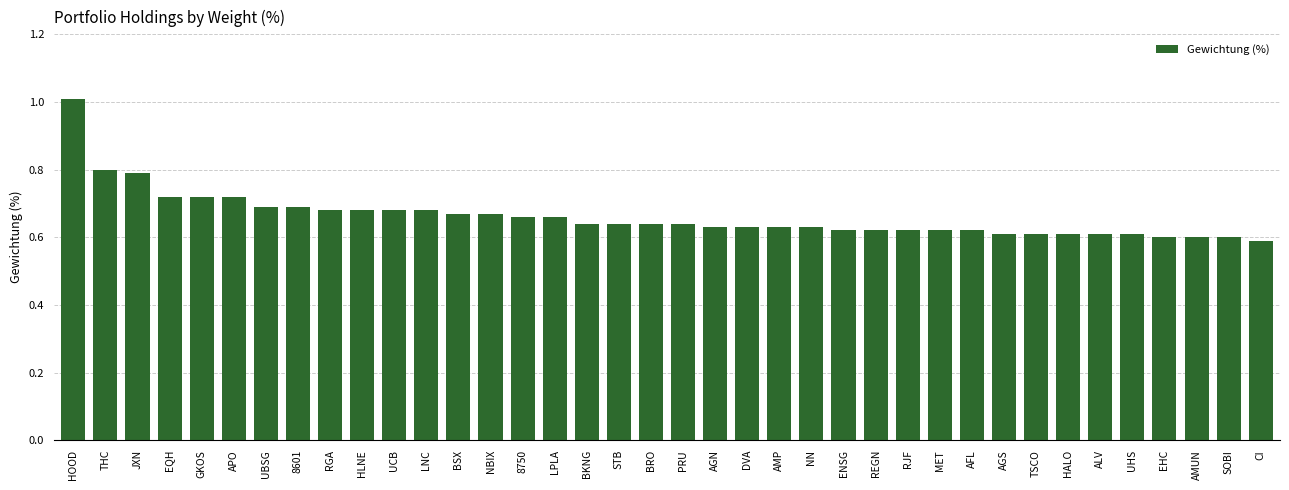

Which label corresponds to the smallest value in the chart?

CI